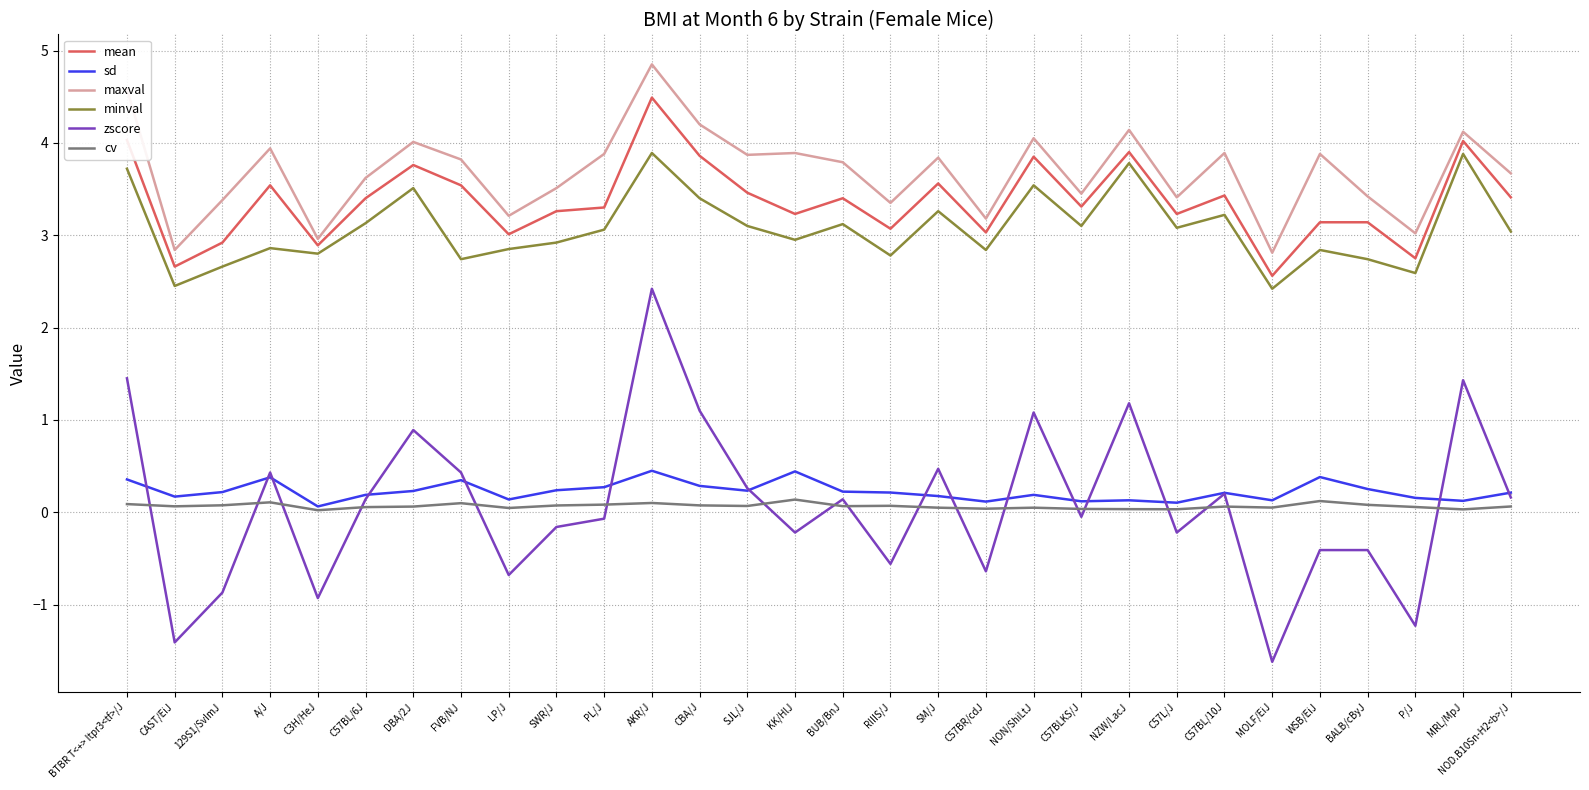

Is the value of zscore at MRL/MpJ greater than the value of cv at CBA/J?

Yes